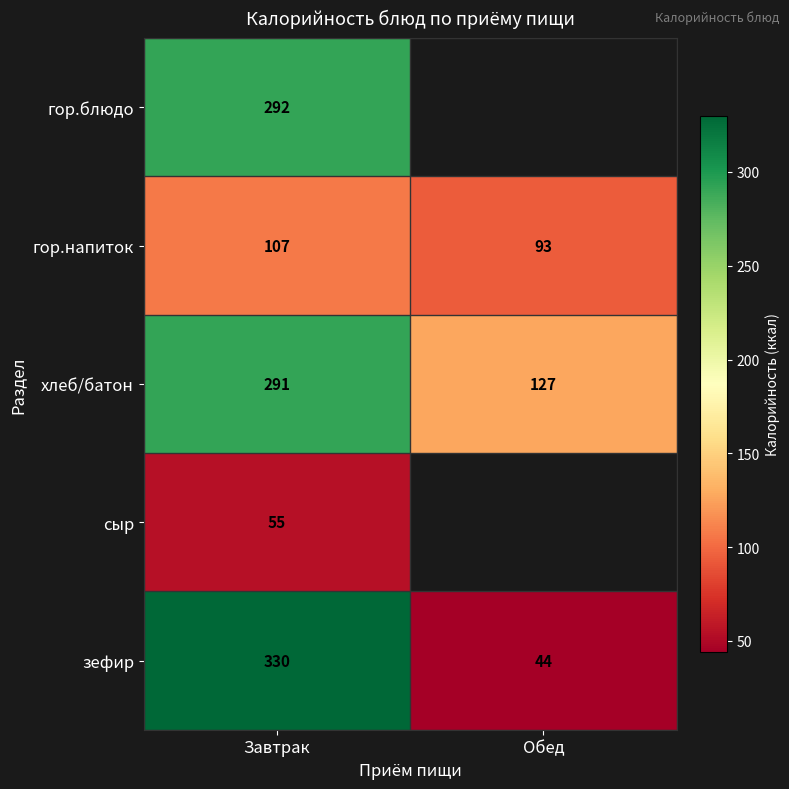

True or false: гор.напиток has a value of 107 at Завтрак.

True